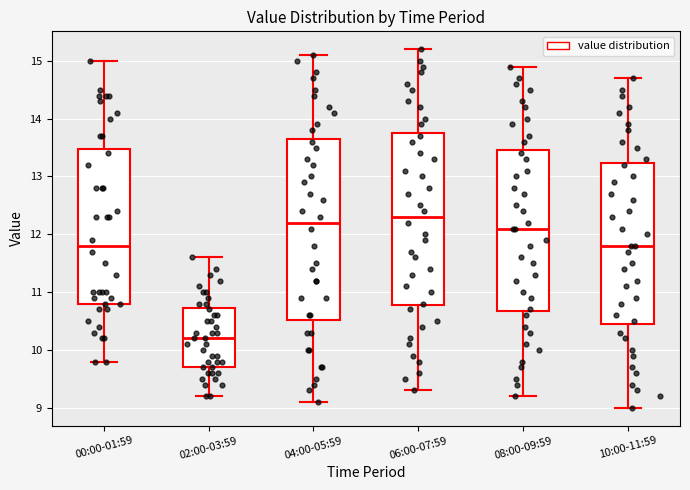

Which box has the lowest median line?

02:00-03:59